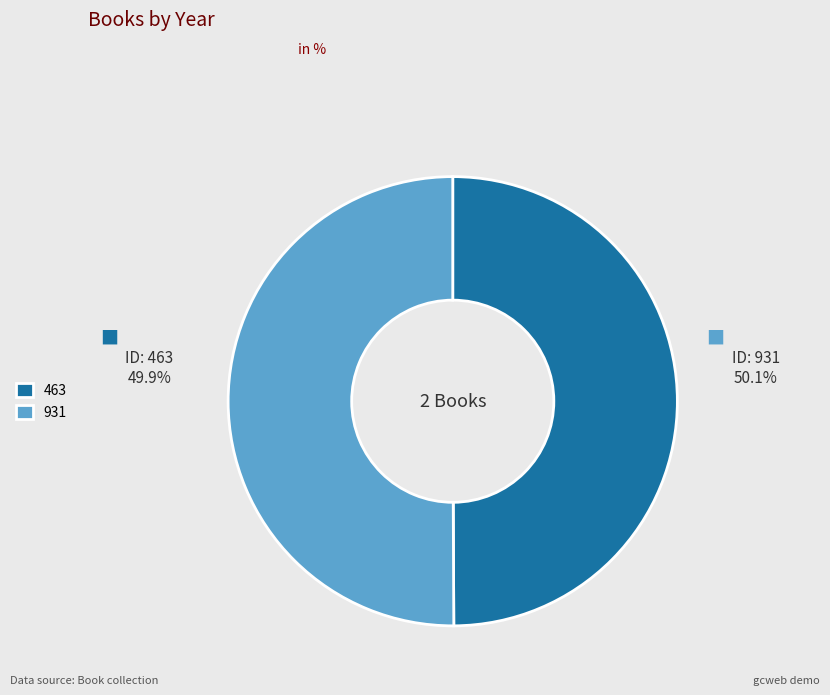

What percentage do 931 and 463 together represent?

100.0%